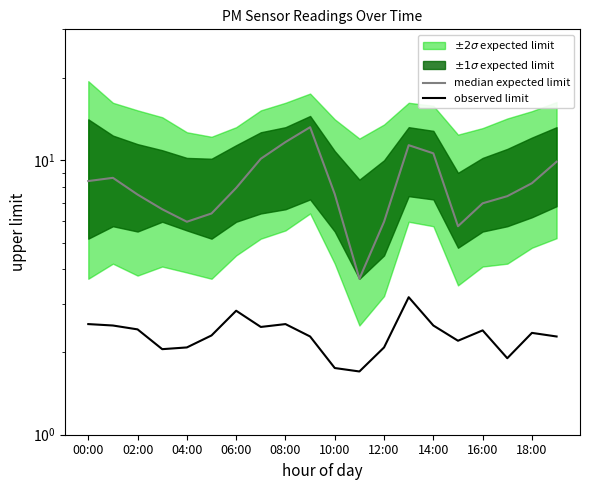

Which series has the largest range (max minus min)?

median expected limit